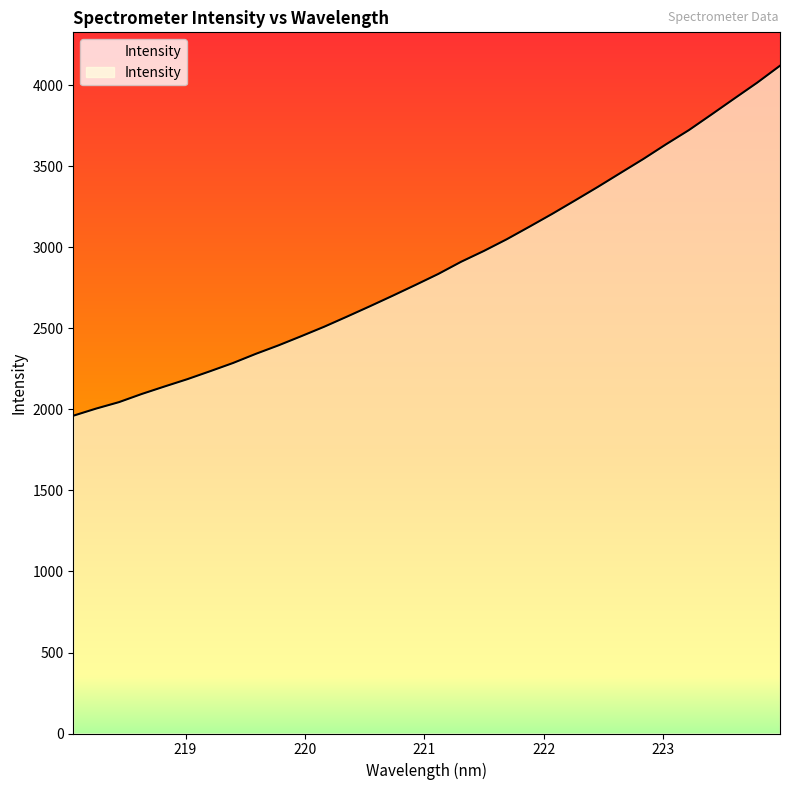

What is the greatest value displayed?

4122.0